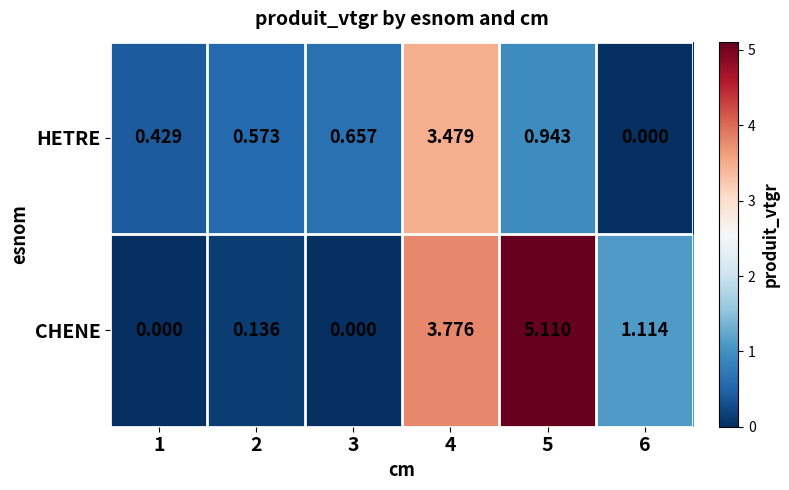

At 2, list the series in order from largest to smallest.

HETRE, CHENE